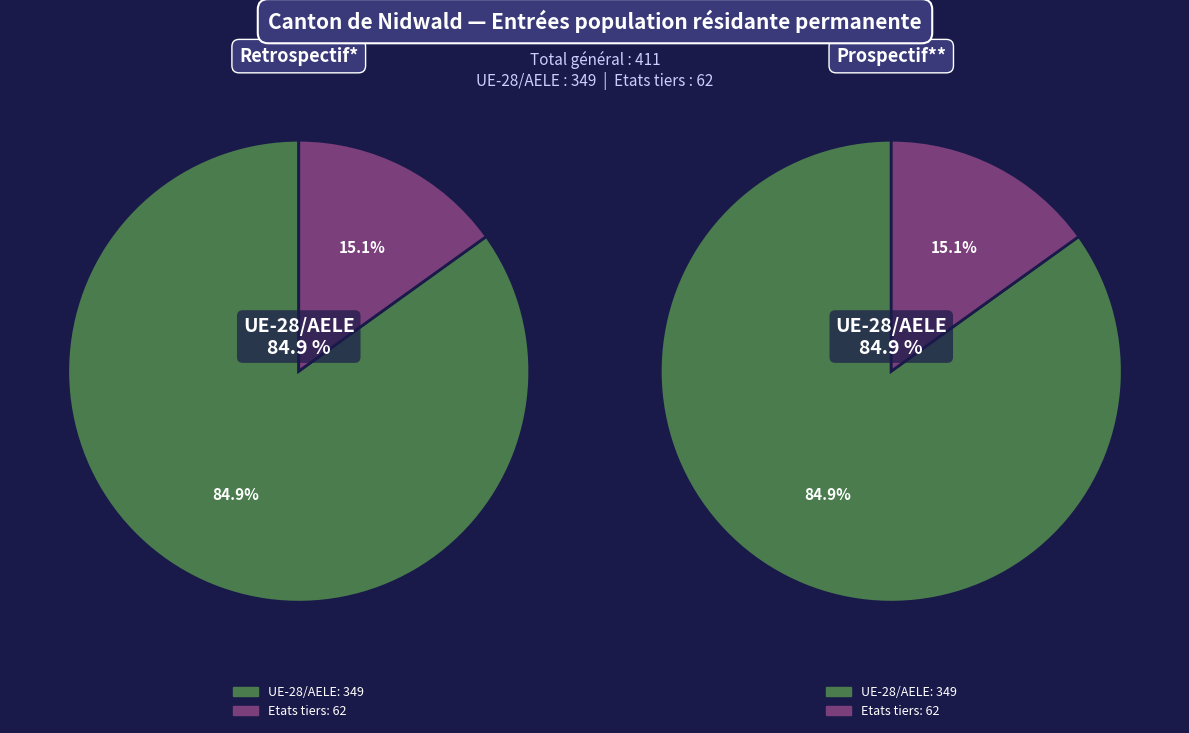

To the nearest percent, what percentage of the pie is Etats tiers?

15%